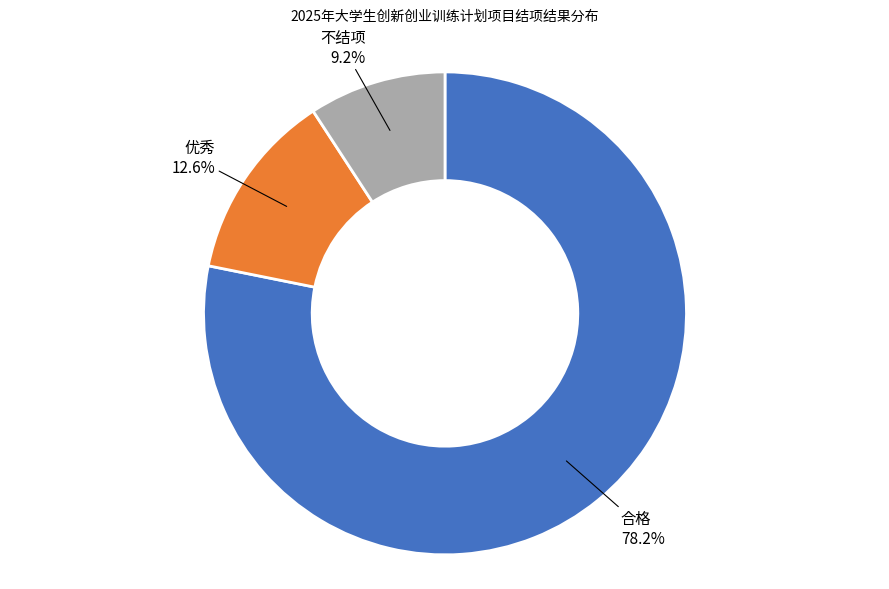

Rank the categories by value from lowest to highest.

不结项, 优秀, 合格